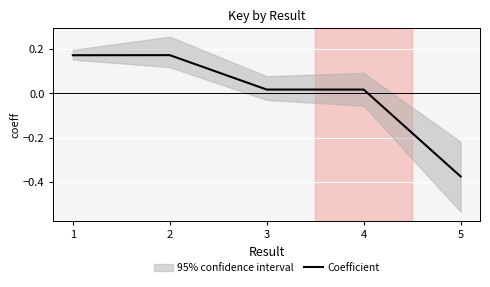

How many negative values are there?

1